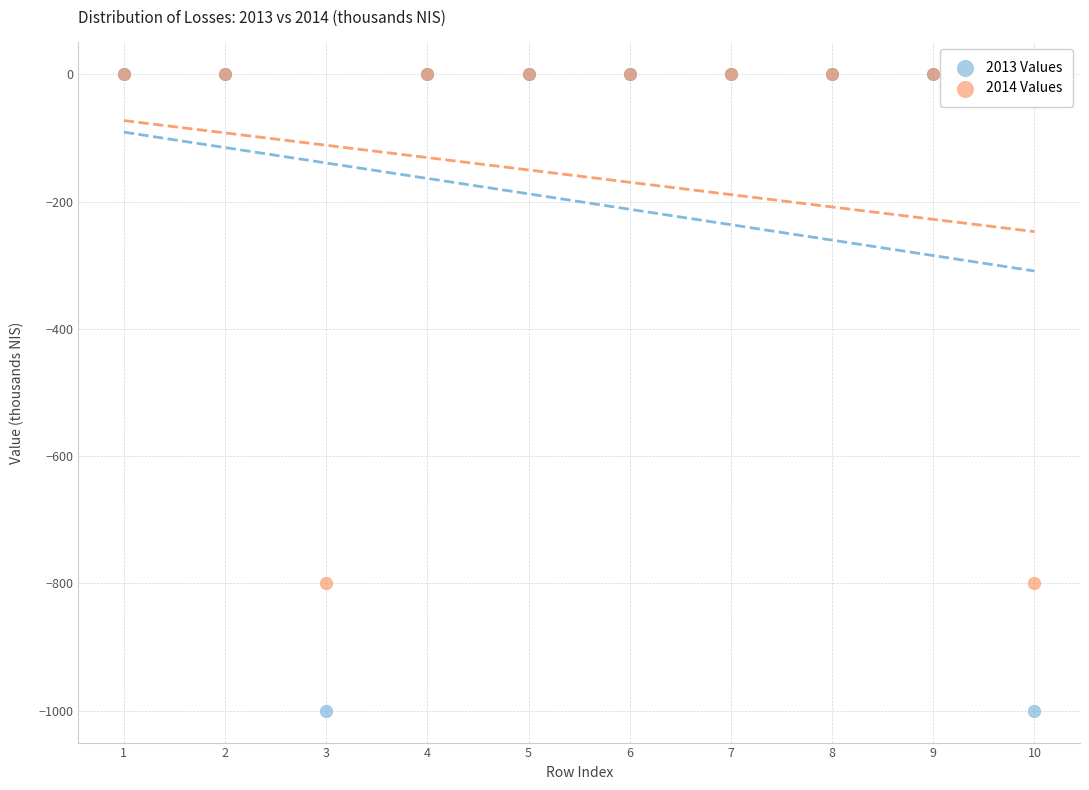

What are all the series names shown in the legend?

2013 Values, 2014 Values